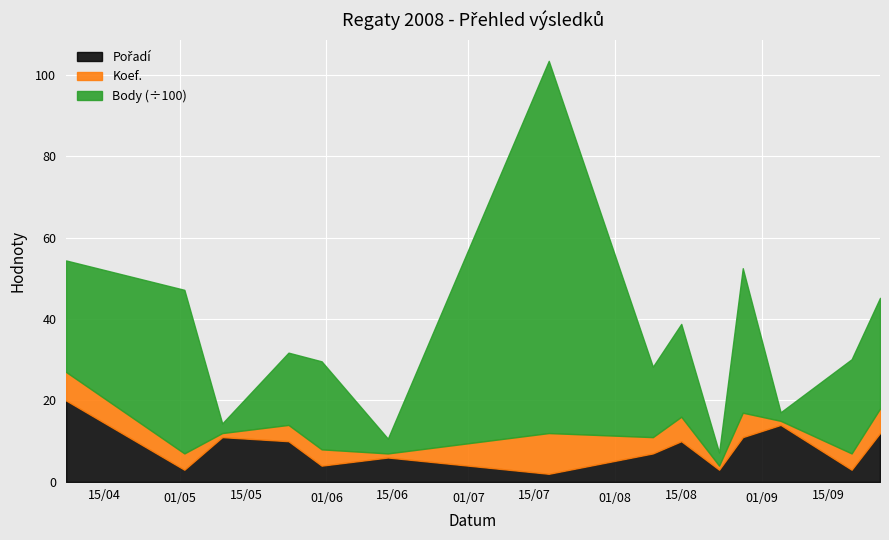

What are all the series names shown in the legend?

Pořadí, Koef., Body